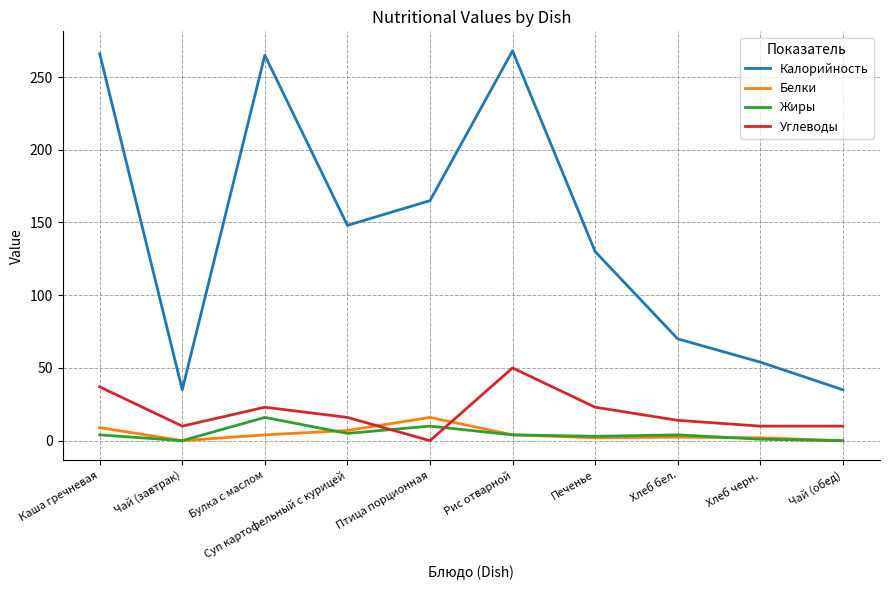

How many values in Углеводы are above zero?

9